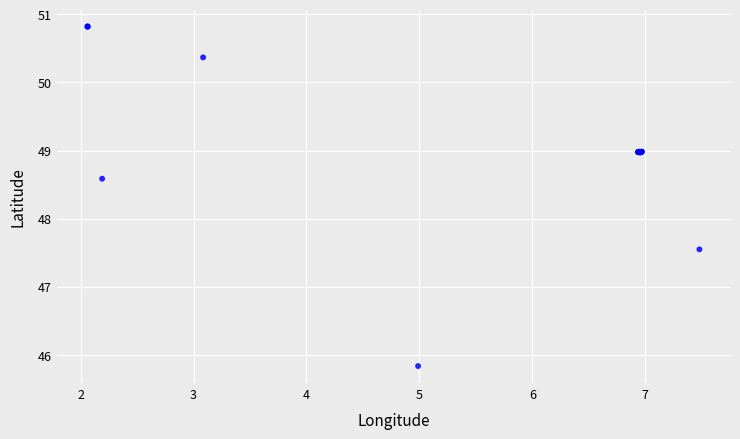

What Y value in the scatter plot is closest to 48?

47.5